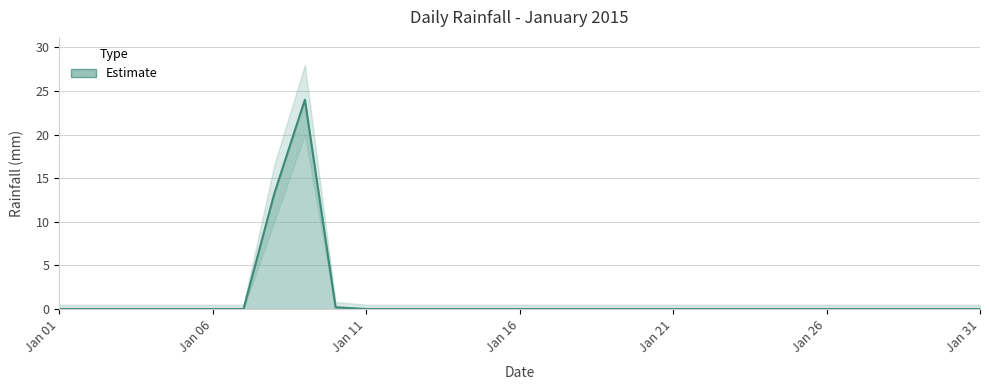

What is the average value?

1.2